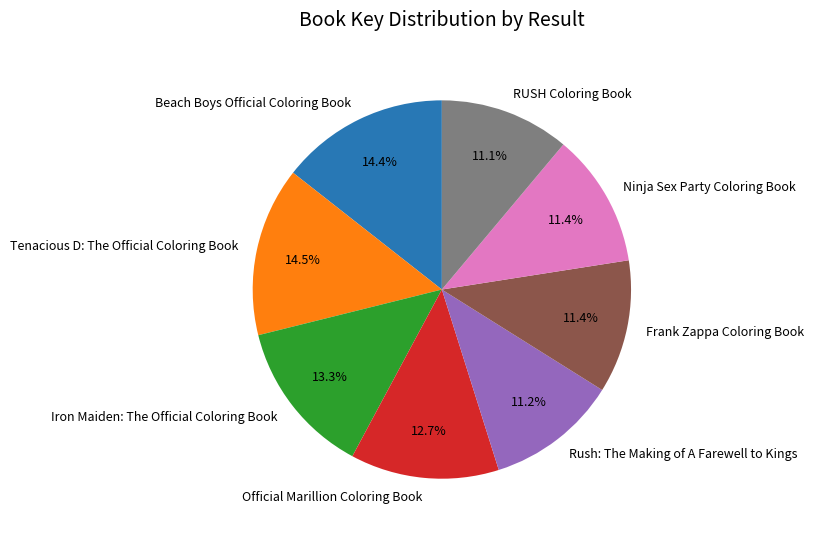

What is the ratio of the value at RUSH Coloring Book to the value at Tenacious D: The Official Coloring Book?

0.8